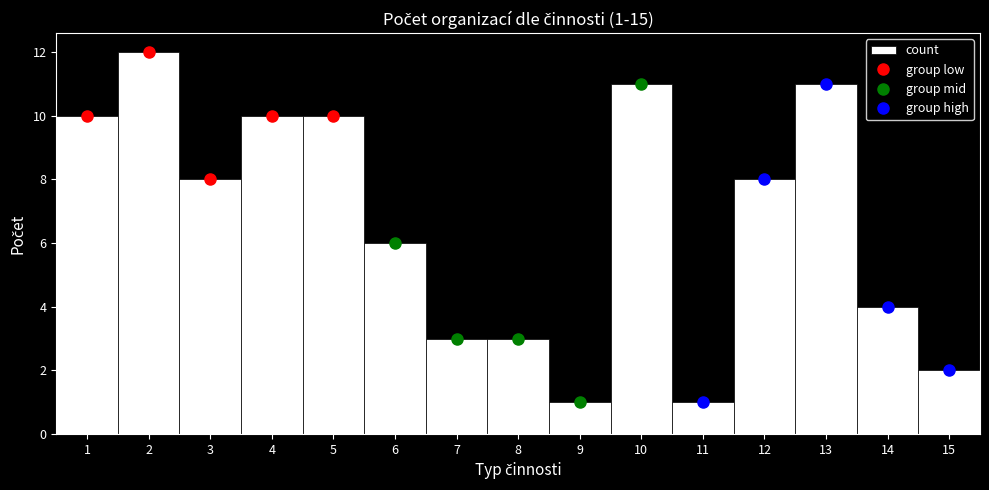

Which range on the x-axis has the tallest bar?

1.5 to 2.5